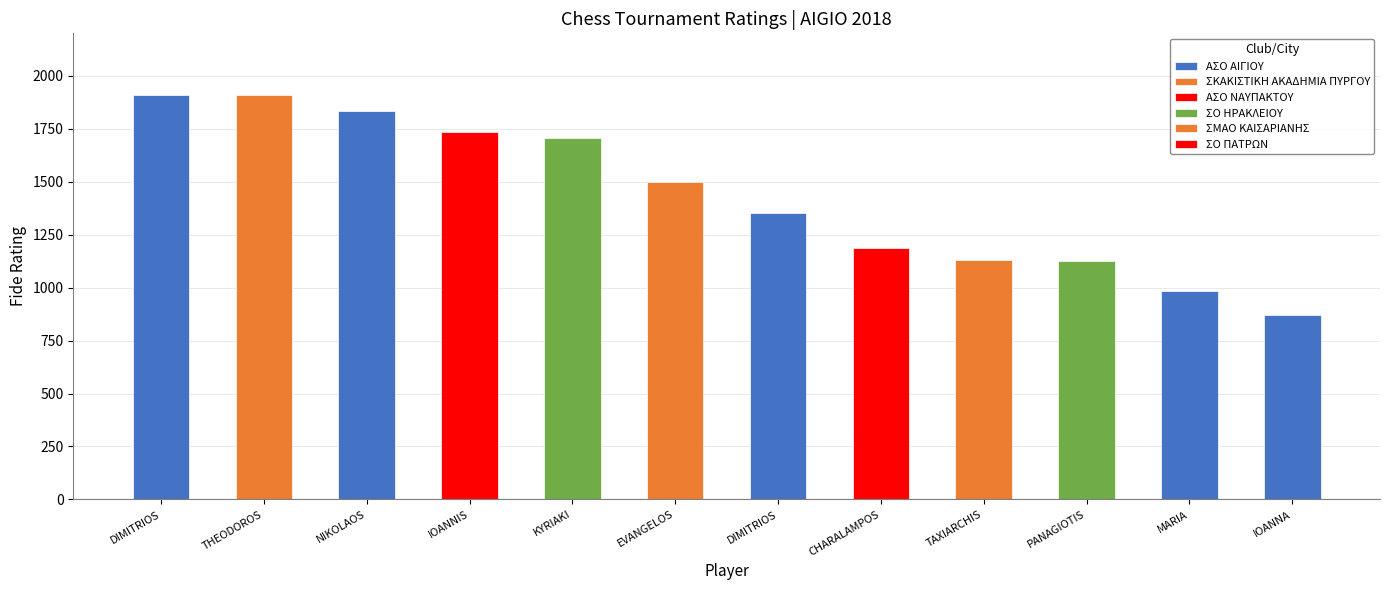

What is the smallest value displayed?

869